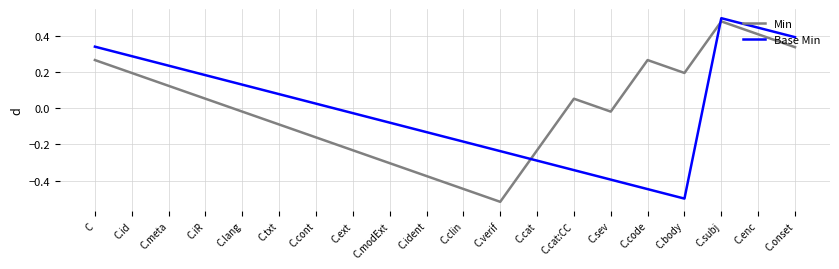

Which category has the lowest value in the Min series?

C.verif